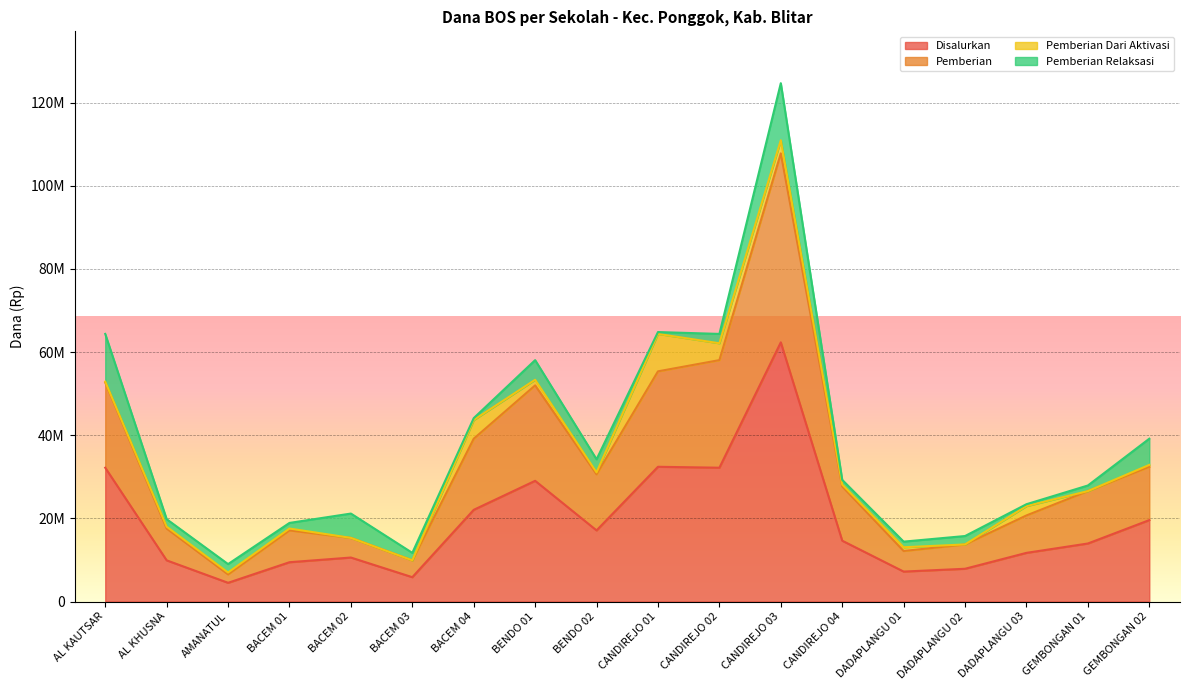

What is the lowest value of the Disalurkan series?

4500000